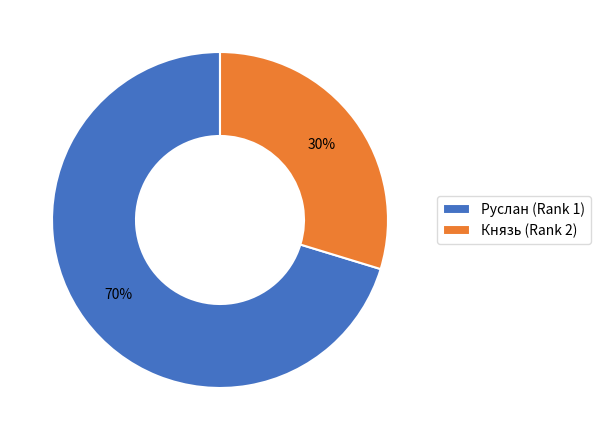

Approximately how many times larger is the value at Князь (Rank 2) compared to Руслан (Rank 1)?

0.4